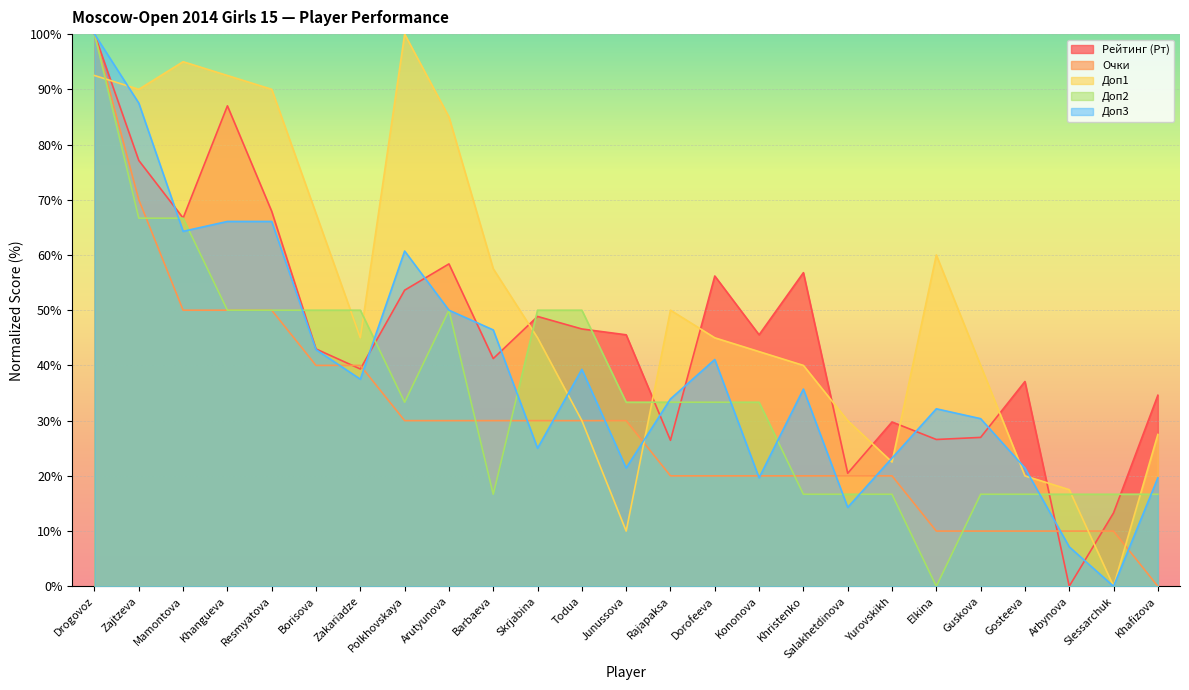

How many values in the Рейтинг (Рт) series are below 45?

12